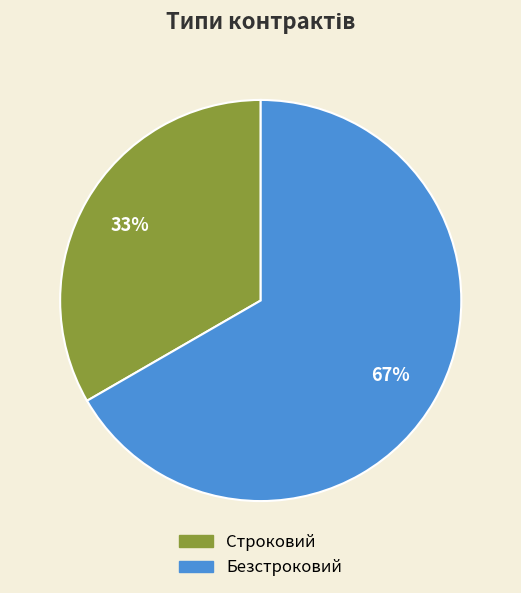

To the nearest percent, what percentage of the pie is Безстроковий?

67%